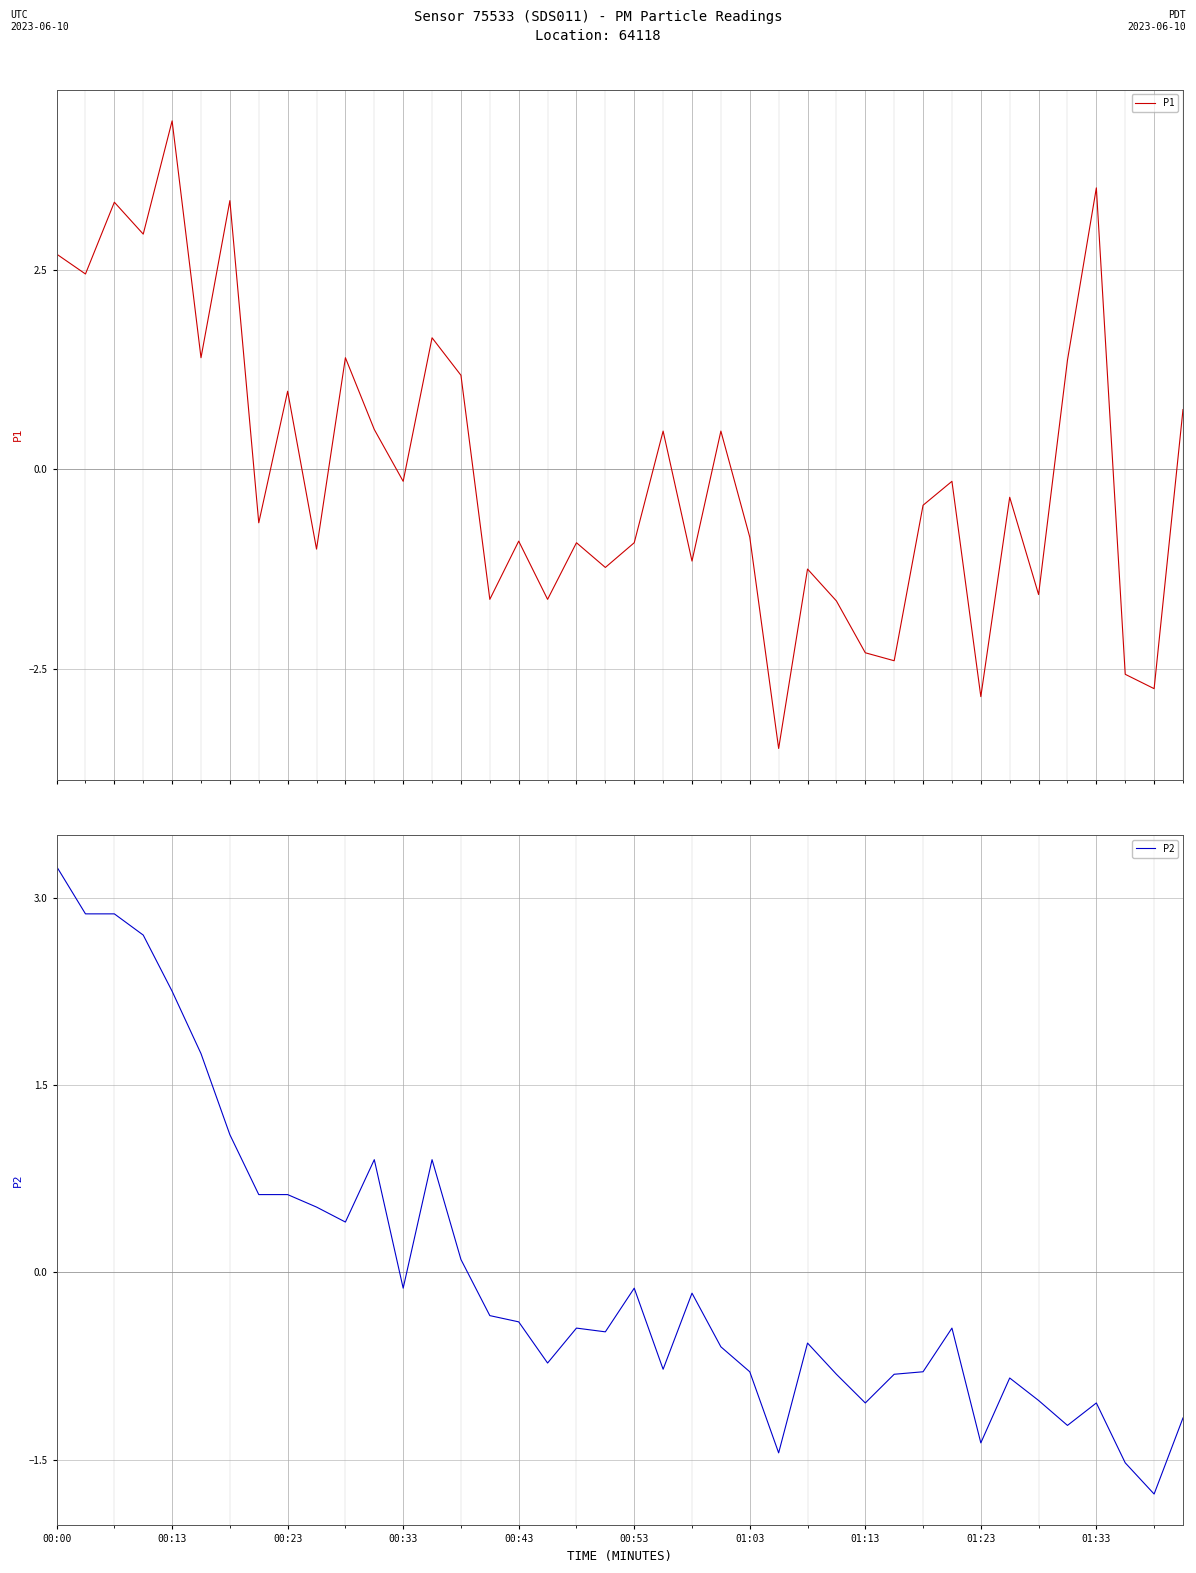

What is the value of the P2 point at the 32nd from the left?

-0.4